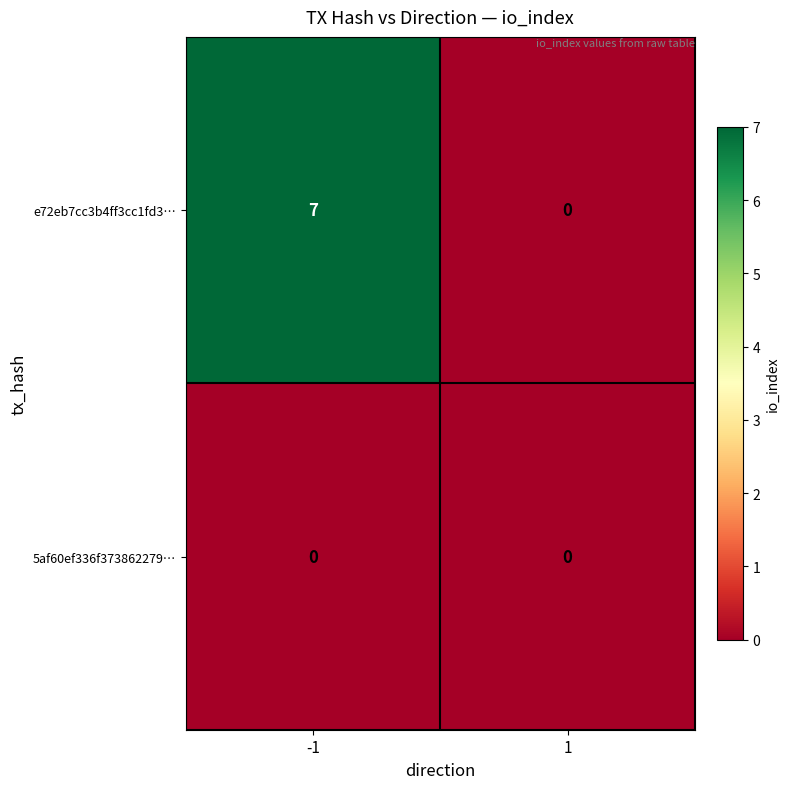

What is the sum of all e72eb7cc3b4ff3cc1fd3… values?

7